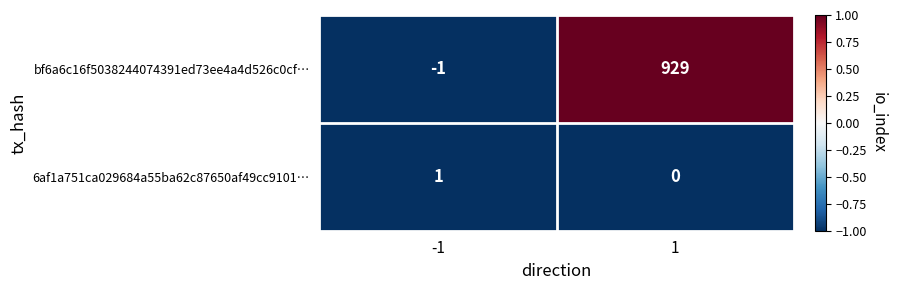

What is the difference between the bf6a6c16f5038244074391ed73ee4a4d526c0cf… values at -1 and 1?

930